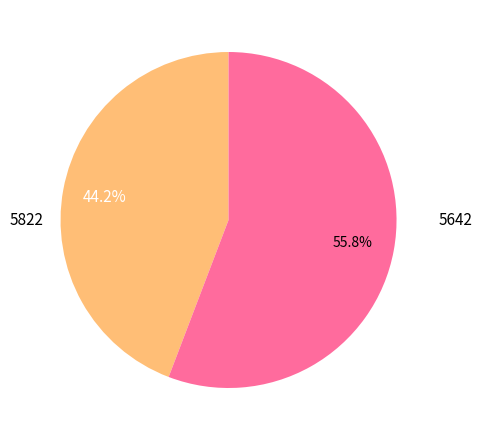

Is there any slice that represents more than half of the pie?

Yes